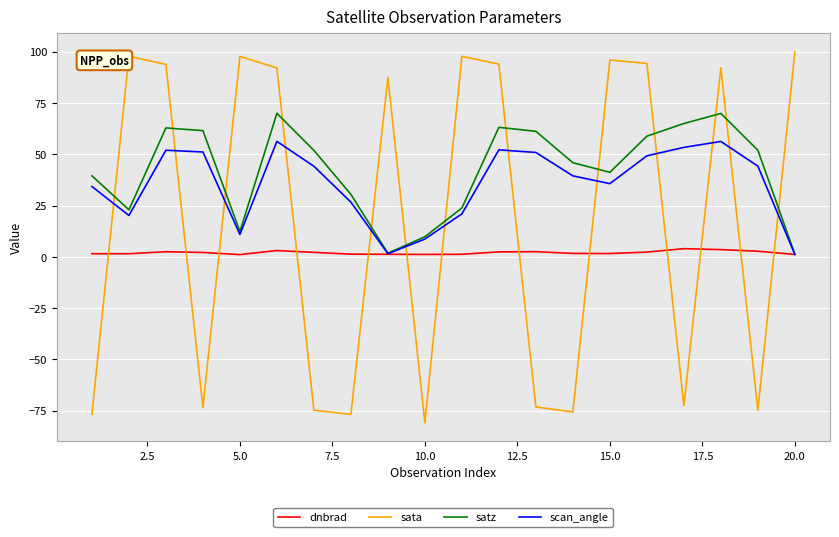

True or false: sata and satz cross at least once.

True